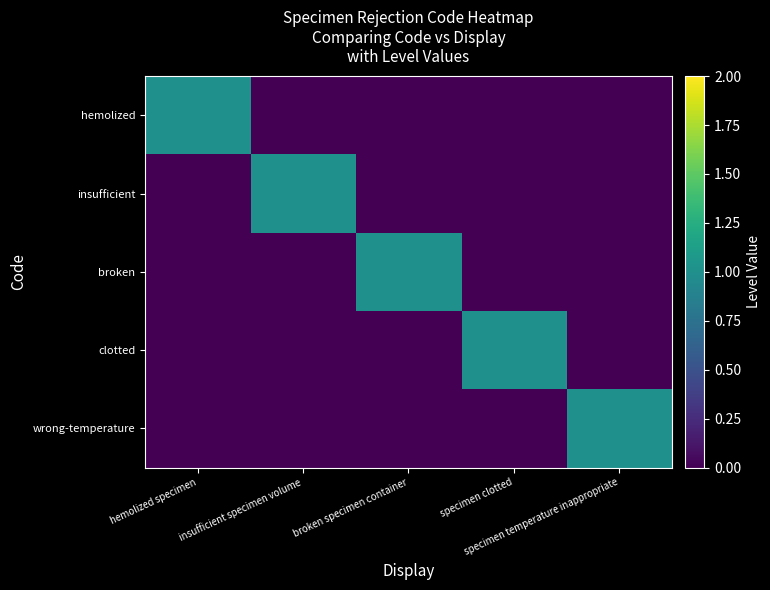

Between broken specimen container and specimen clotted, which series saw the biggest shift?

broken